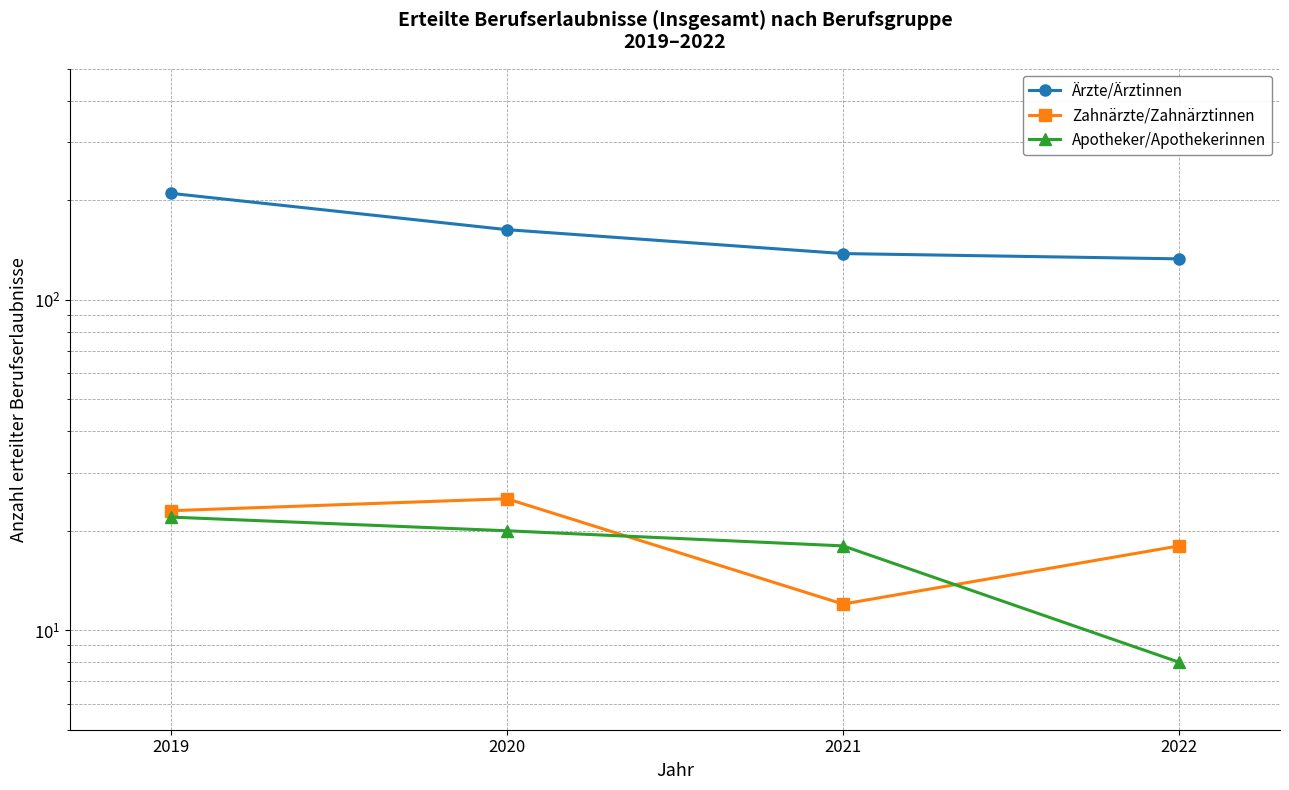

At which category is the sum across all series the highest?

2019